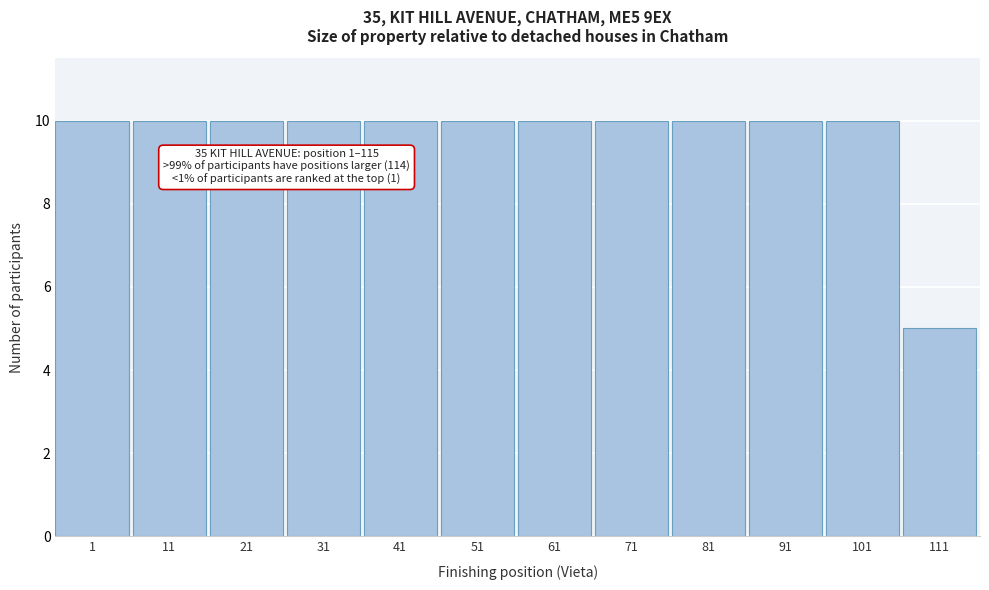

Reading right to left, extract all data points from this chart.

111=5	101=10	91=10	81=10	71=10	61=10	51=10	41=10	31=10	21=10	11=10	1=10